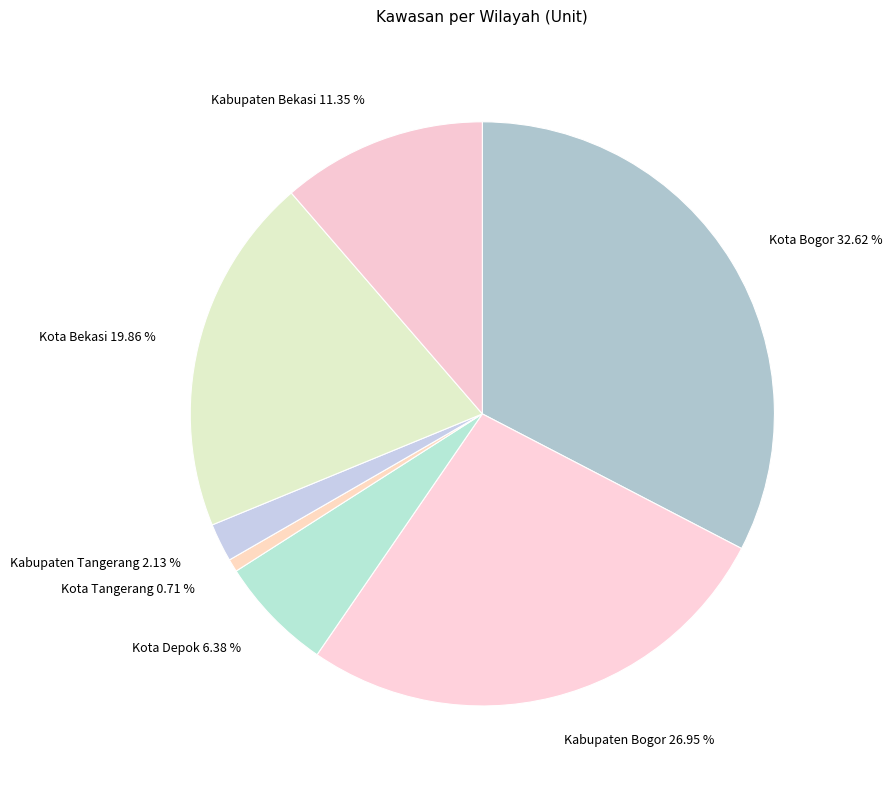

What portion of the pie excludes Kota Tangerang?

99.3%